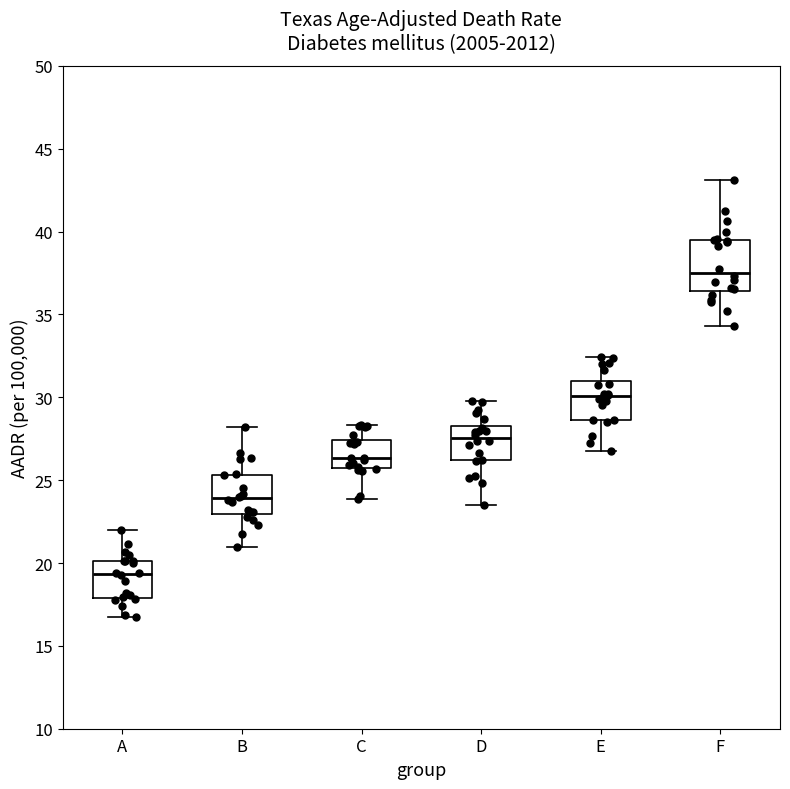

Reading left to right, transcribe this box plot: for each box, give where its median line is, the range the box spans, and where its two whiskers end, as read against the y-axis. The values are not printed on the chart, so give them approximately, as read against the axis.

A: median 19.5, box 18.0 to 20.0, whiskers 16.5 to 22.0
B: median 24.0, box 23.0 to 25.5, whiskers 21.0 to 28.0
C: median 26.5, box 26.0 to 27.5, whiskers 24.0 to 28.5
D: median 27.5, box 26.0 to 28.5, whiskers 23.5 to 29.5
E: median 30.0, box 28.5 to 31.0, whiskers 27.0 to 32.5
F: median 37.5, box 36.5 to 39.5, whiskers 34.5 to 43.0